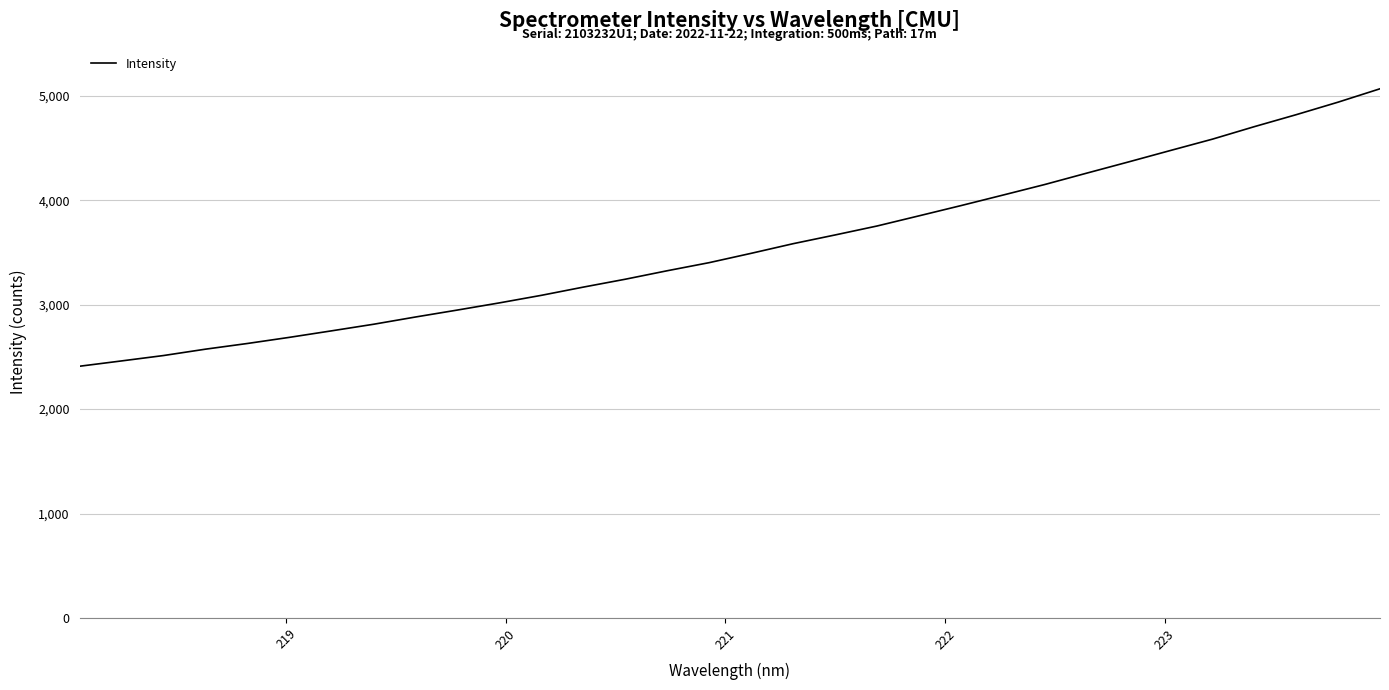

Is this an area chart (filled region under the line)?

No